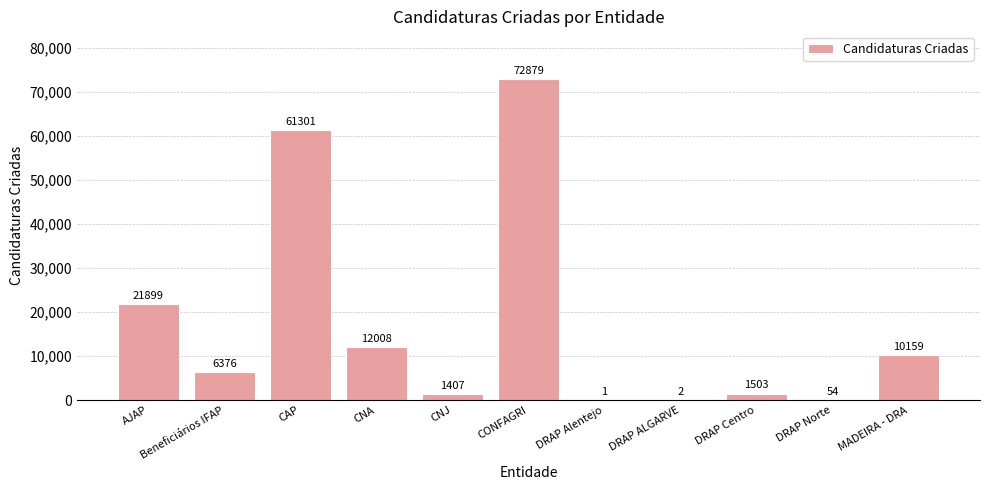

Where does the data first go above 6376?

AJAP